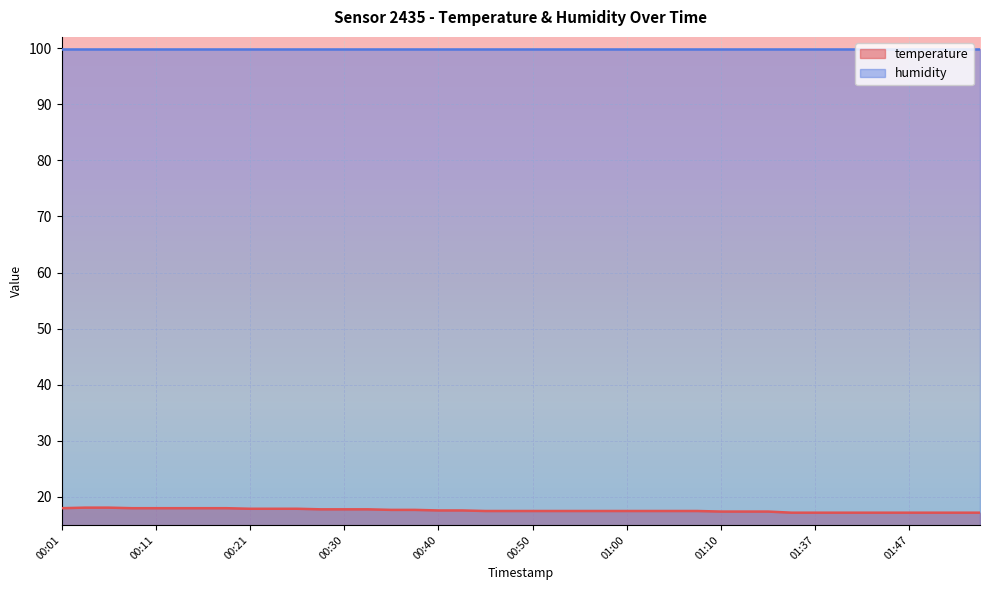

Which label corresponds to the largest value in the chart?

00:03